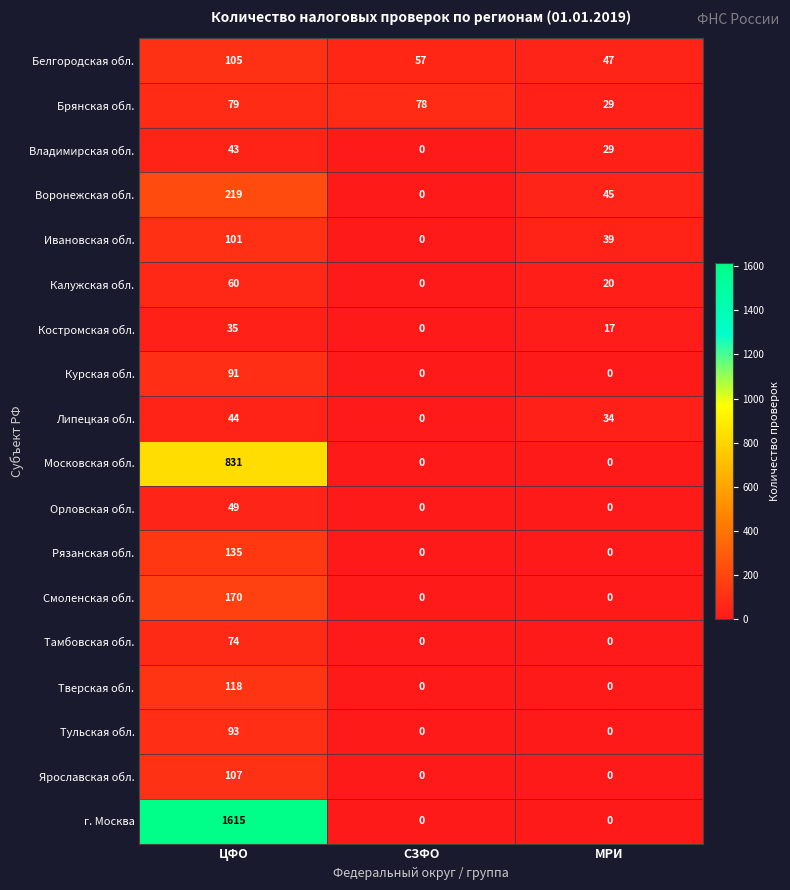

How many values in Костромская обл. are above zero?

2